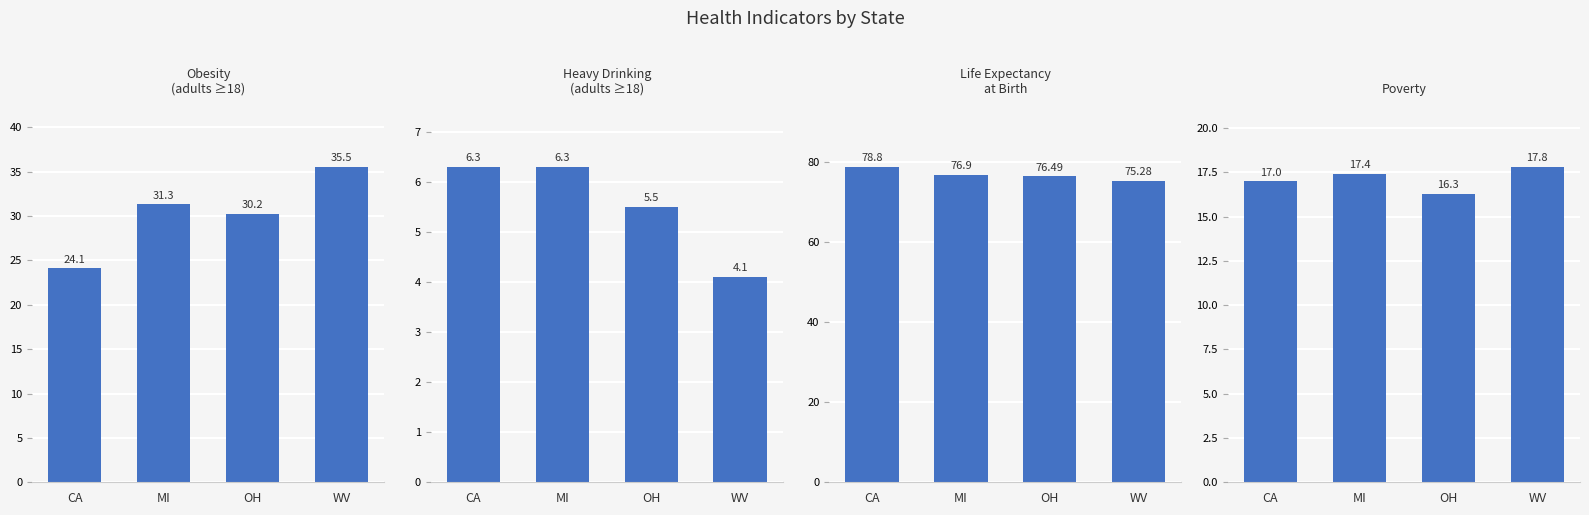

What is the total value across all series at WV?

132.7